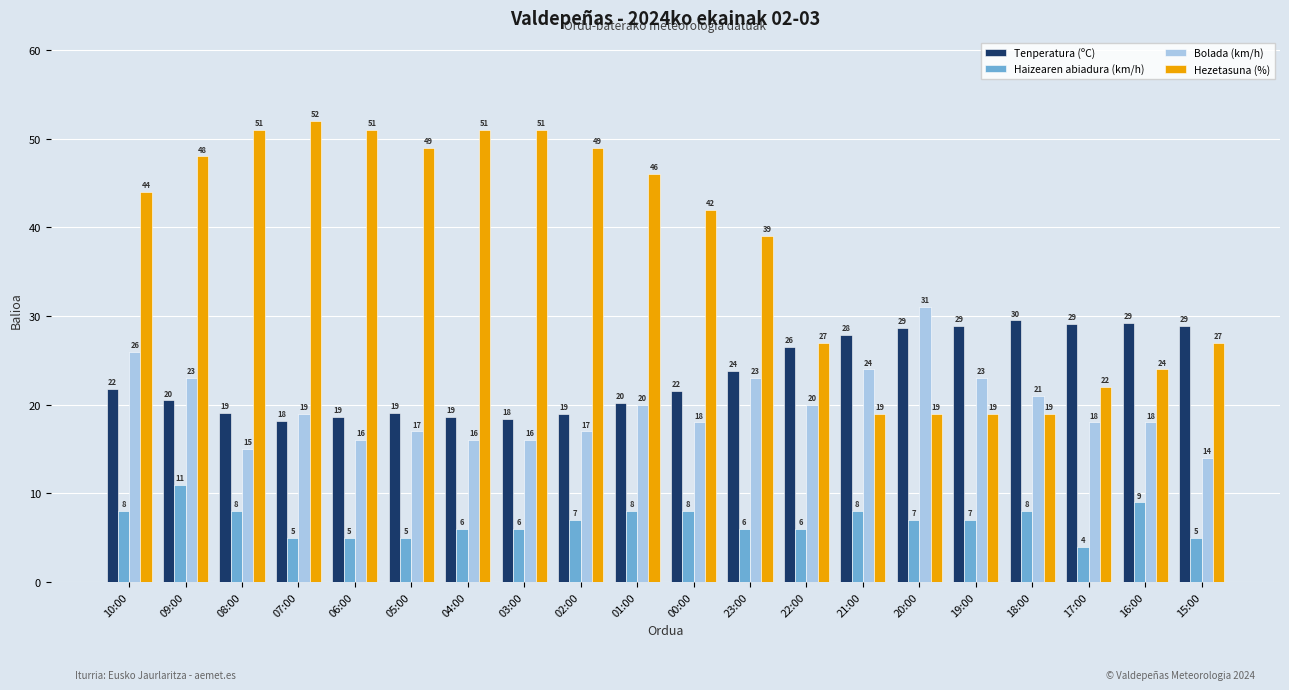

Where does the Bolada (km/h) series first go above 19?

10:00